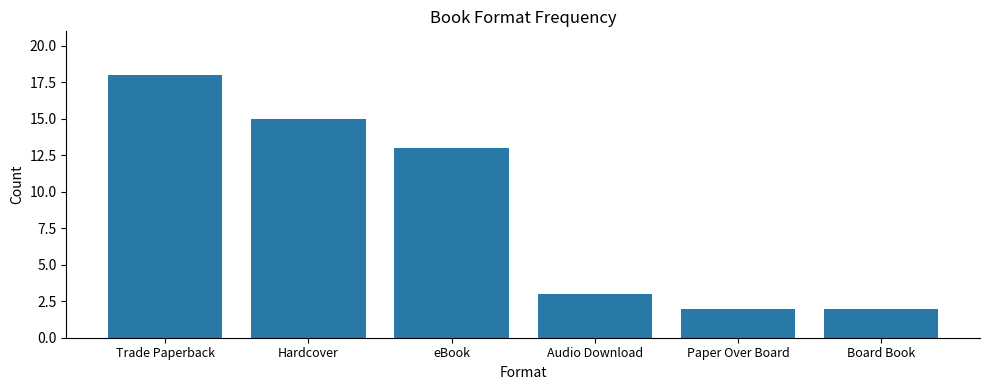

What is the greatest value displayed?

18